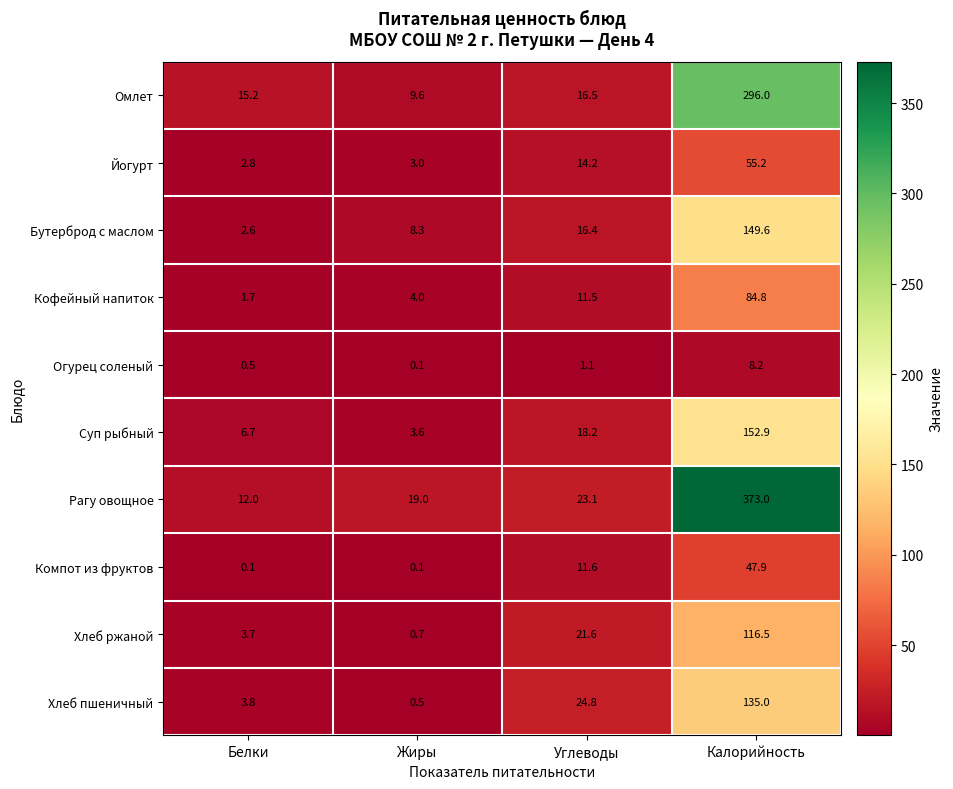

Rank the series by their maximum value, from lowest to highest.

Огурец соленый, Компот из фруктов, Йогурт, Кофейный напиток, Хлеб ржаной, Хлеб пшеничный, Бутерброд с маслом, Суп рыбный, Омлет, Рагу овощное